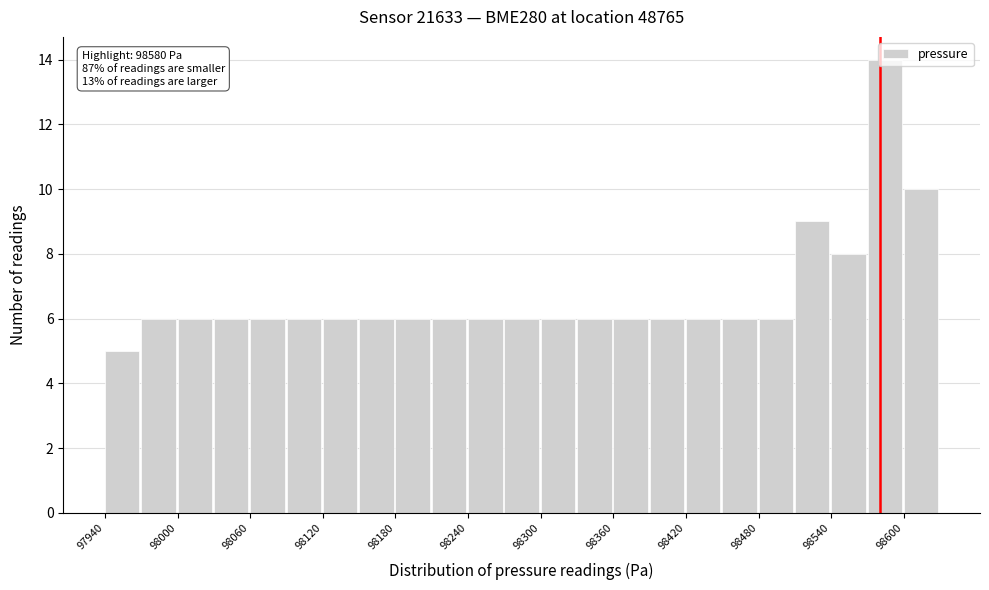

Read against the x-axis, roughly where is the centre of the tallest bar?

98580